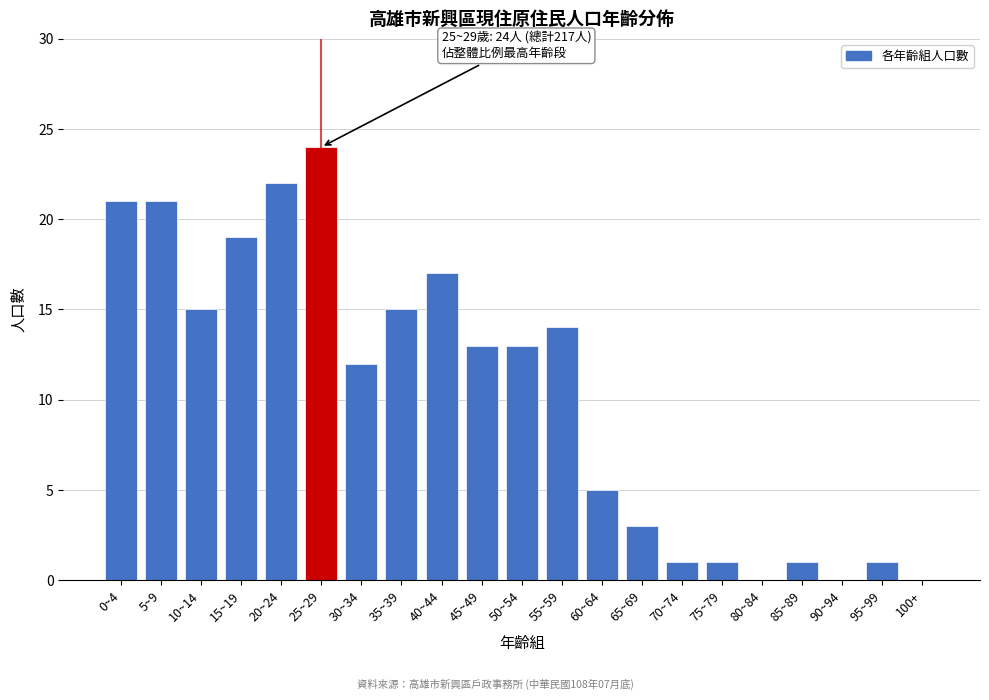

Reading left to right, transcribe all the data shown in this chart.

0~4=21	5~9=21	10~14=15	15~19=19	20~24=22	25~29=24	30~34=12	35~39=15	40~44=17	45~49=13	50~54=13	55~59=14	60~64=5	65~69=3	70~74=1	75~79=1	80~84=0	85~89=1	90~94=0	95~99=1	100+=0